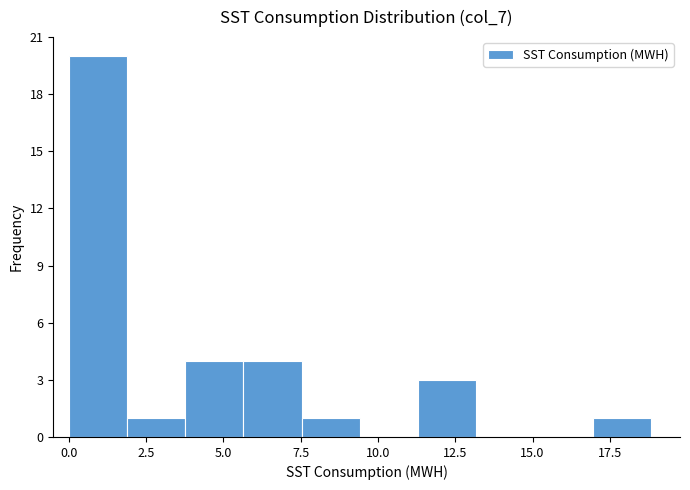

Read against the x-axis, roughly where is the centre of the tallest bar?

1.0